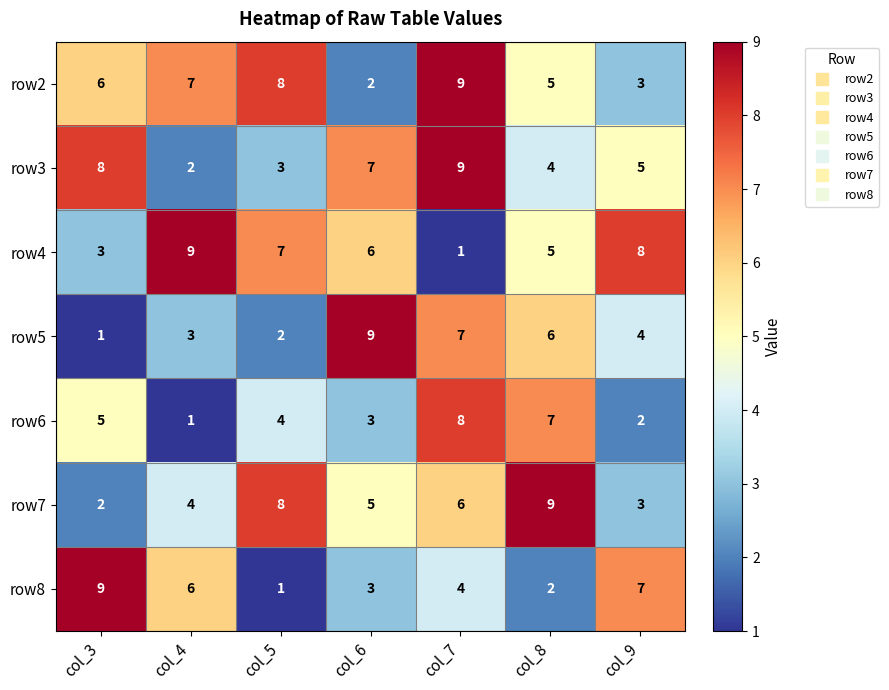

How many row2 values are between 3 and 8?

5